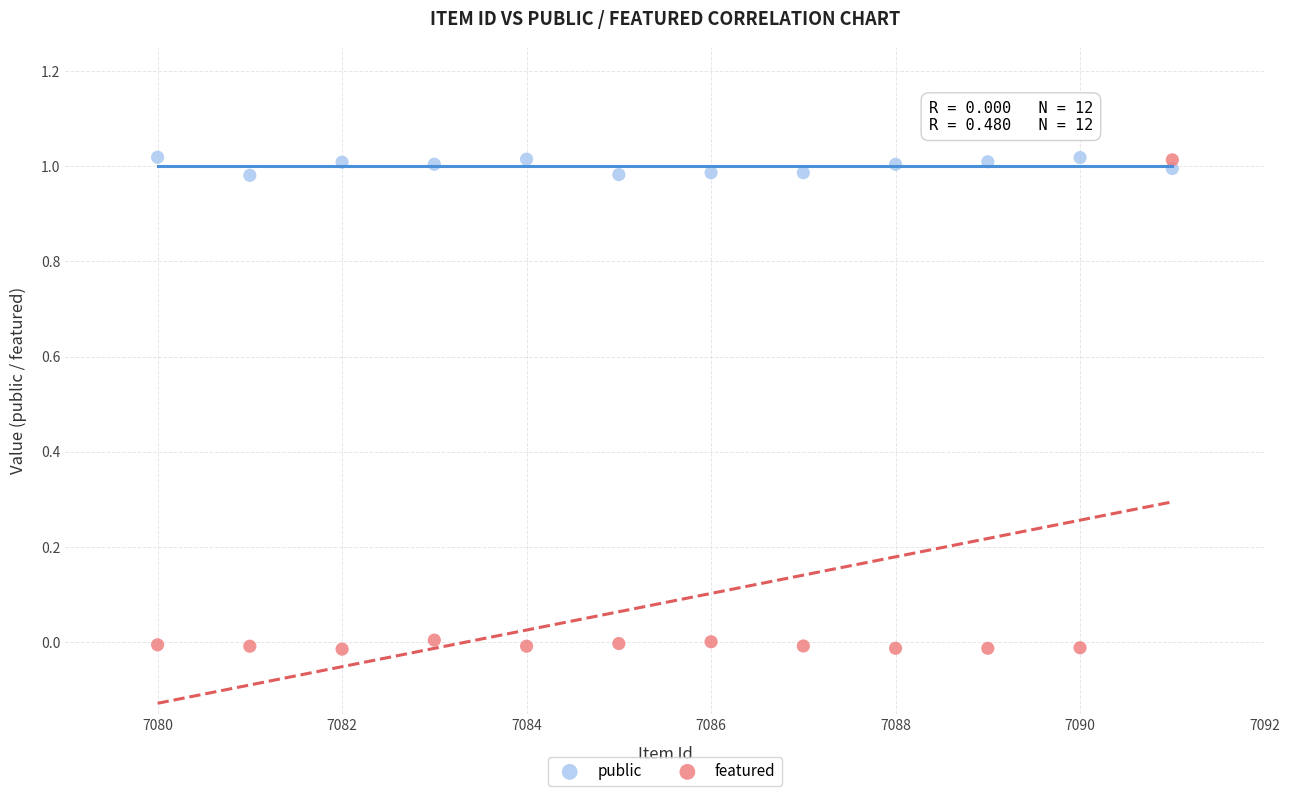

What are all the series names shown in the legend?

public, featured